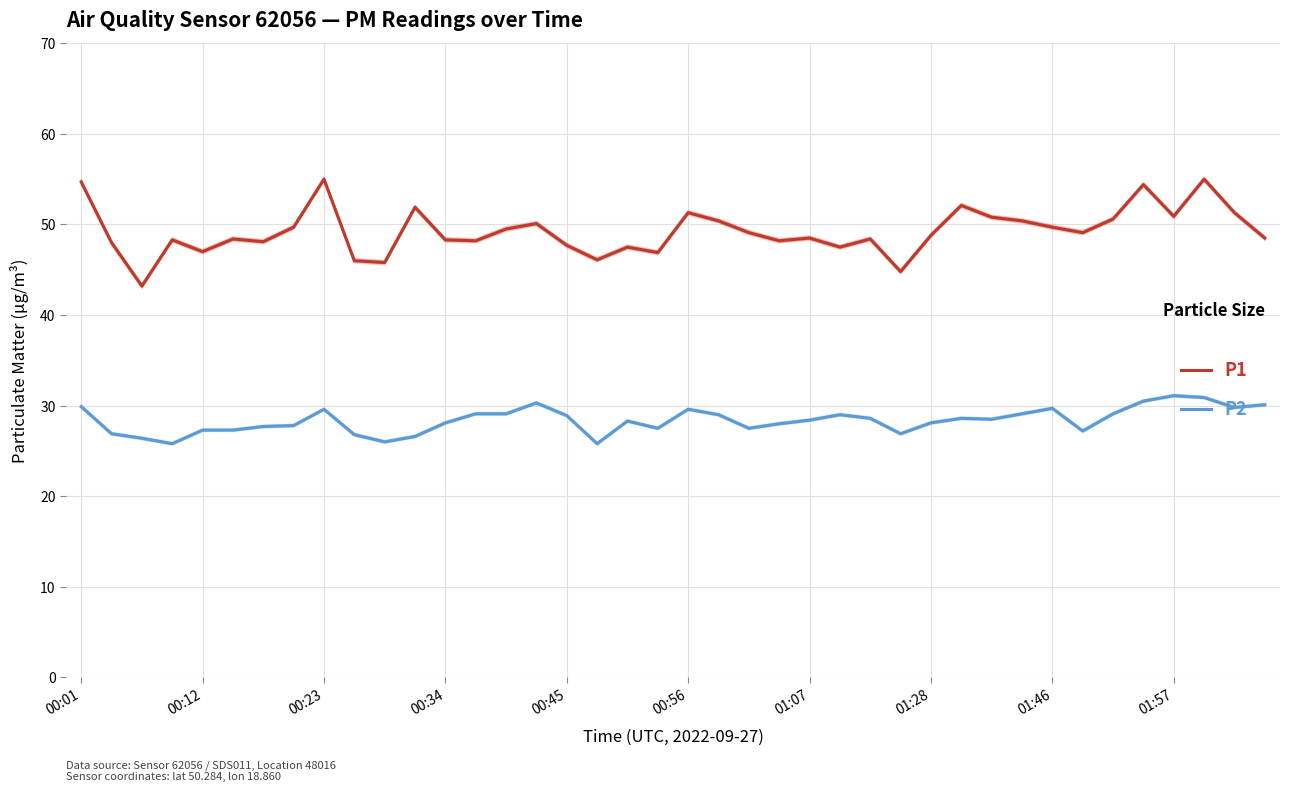

True or false: P1 has more than 2 points higher than both neighbors.

True